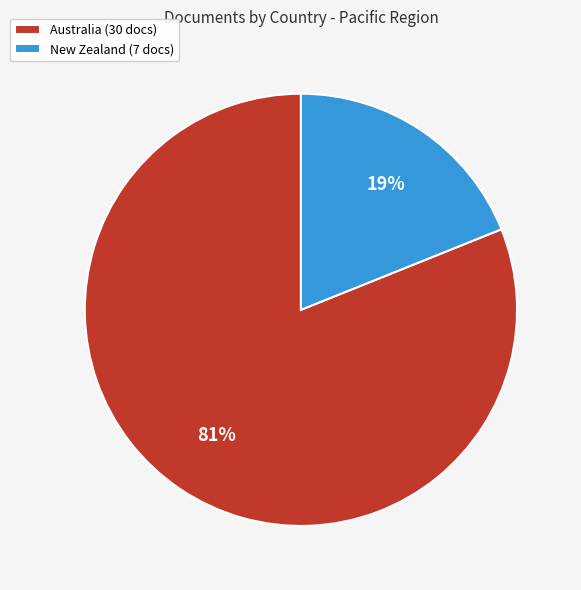

To the nearest percent, what is the average slice percentage?

50%